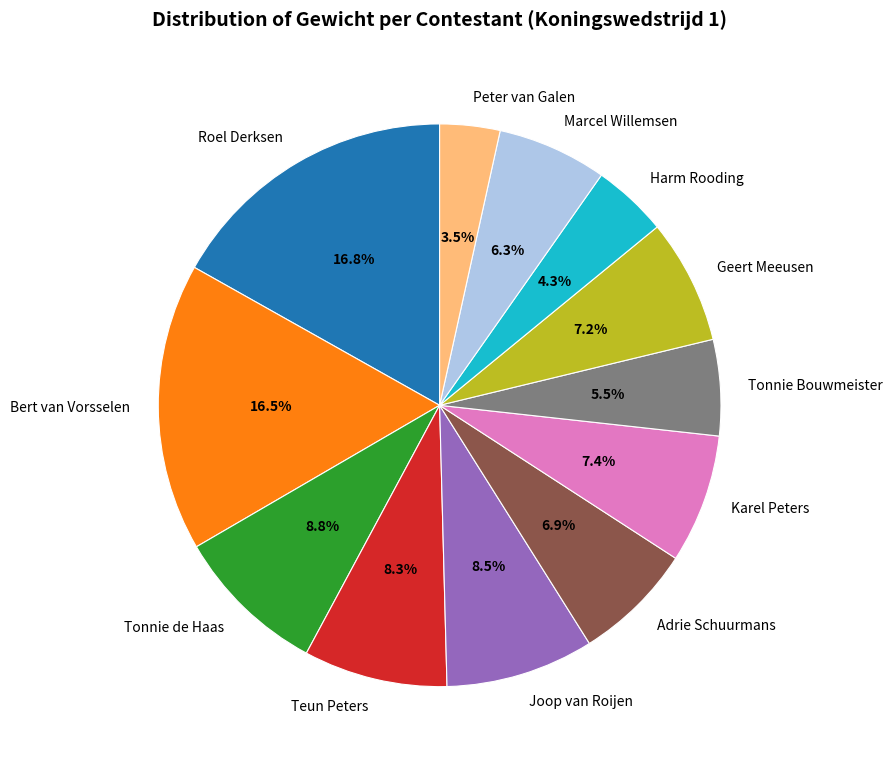

To the nearest percent, what is the combined percentage of Adrie Schuurmans and Teun Peters?

15%